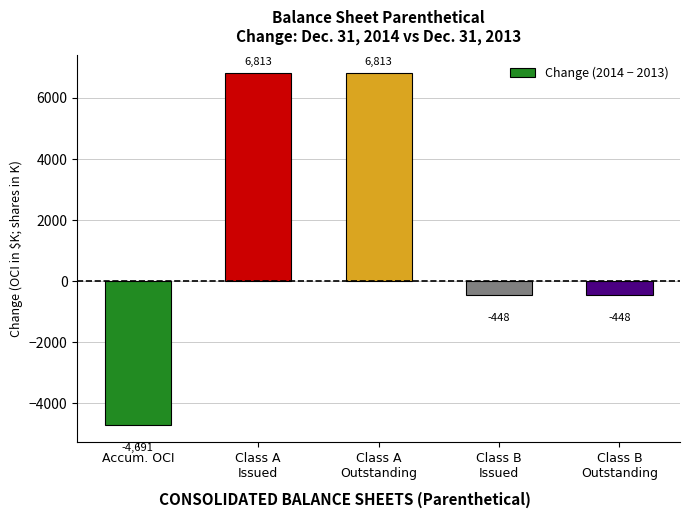

How many values are above zero?

2